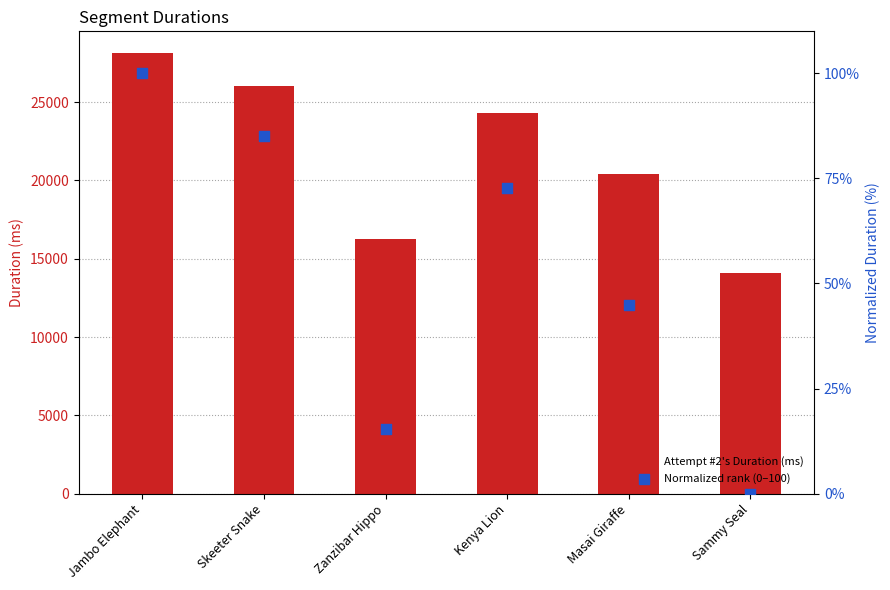

Is the value of Attempt #2's Duration (ms) at Zanzibar Hippo greater than the value of Normalized rank (0–100) at Zanzibar Hippo?

Yes